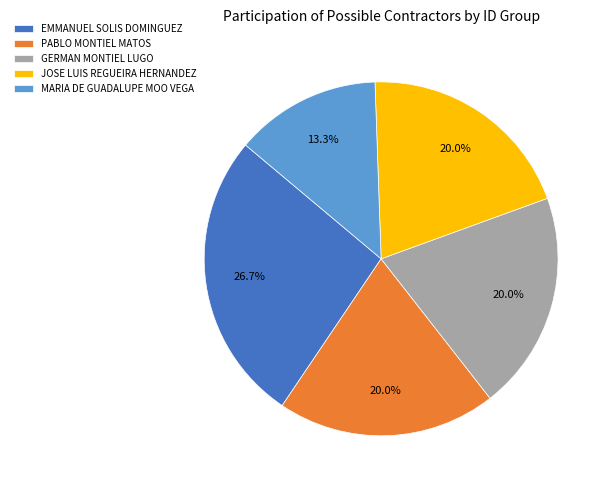

What is the ratio of the value at EMMANUEL SOLIS DOMINGUEZ to the value at MARIA DE GUADALUPE MOO VEGA?

2.0